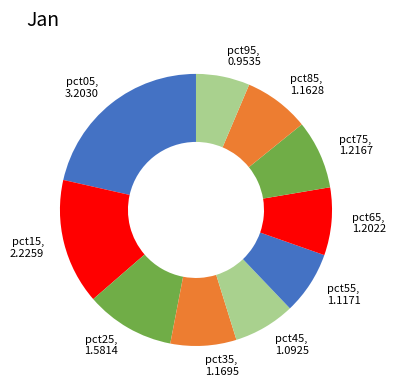

Which category has the smallest portion of the pie?

pct95